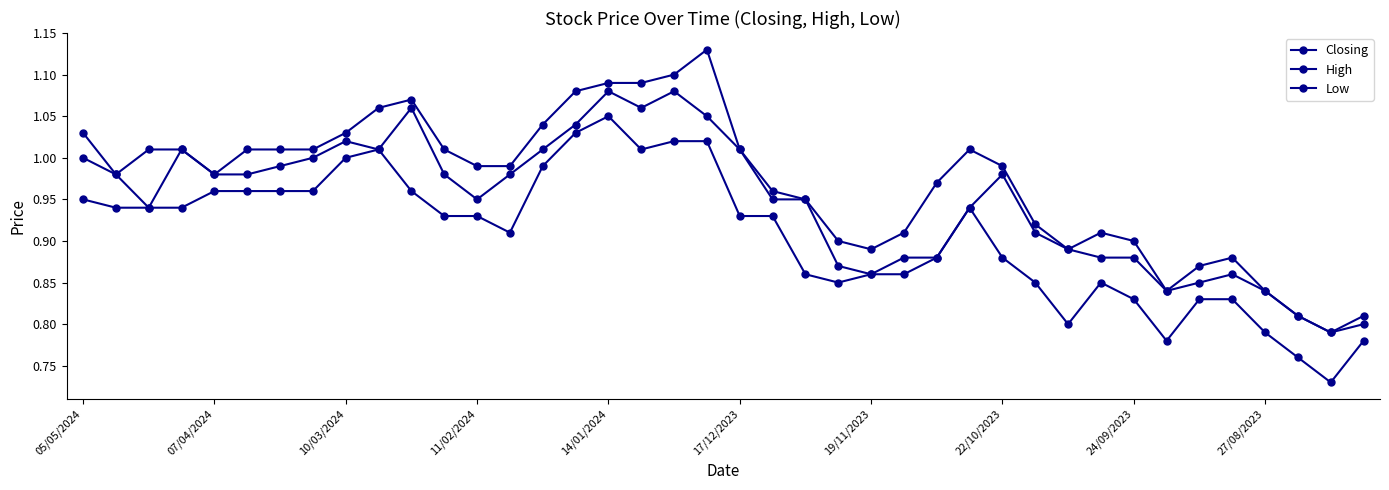

Is this an area chart (filled region under the line)?

No